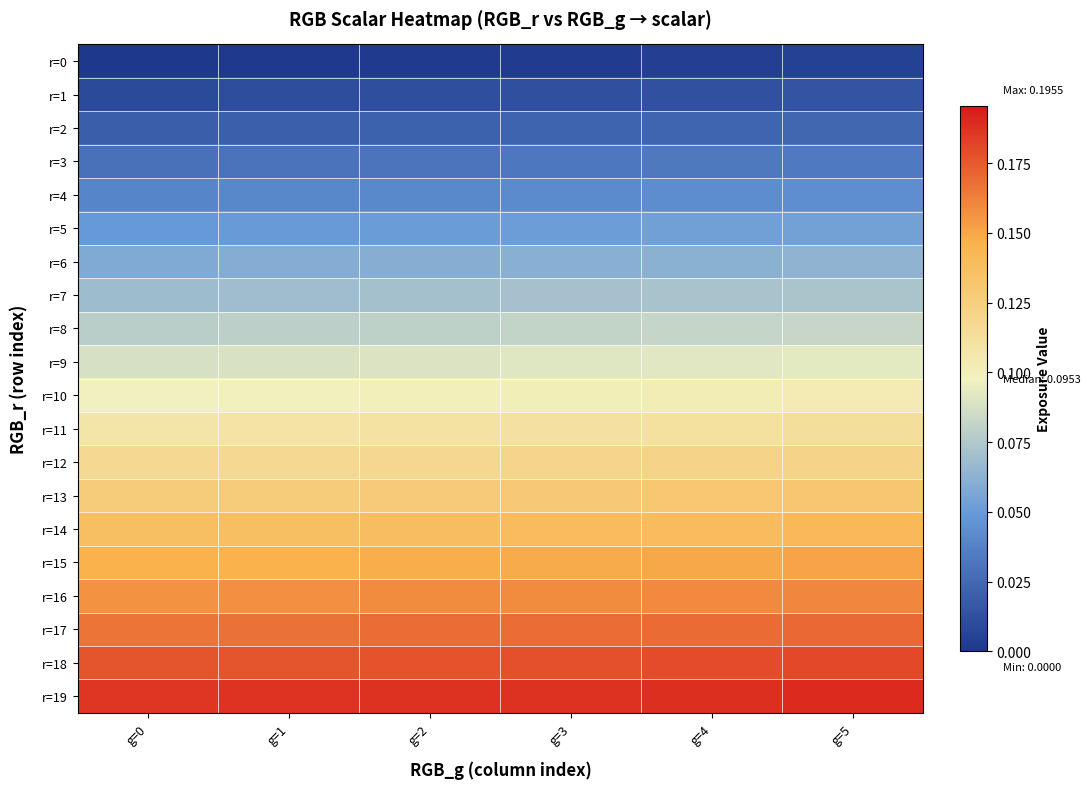

Count the number of categories in the chart.

6